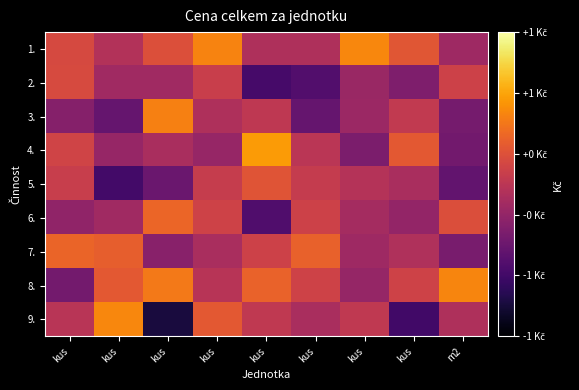

How many series are shown in this chart?

9